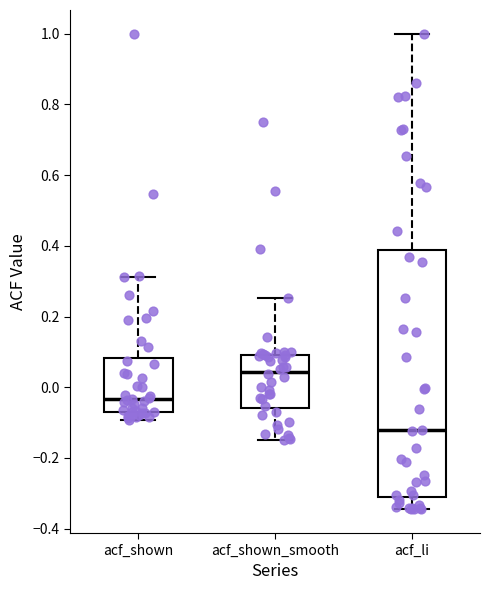

Which box is the tallest, from its lower edge to its upper edge?

acf_li